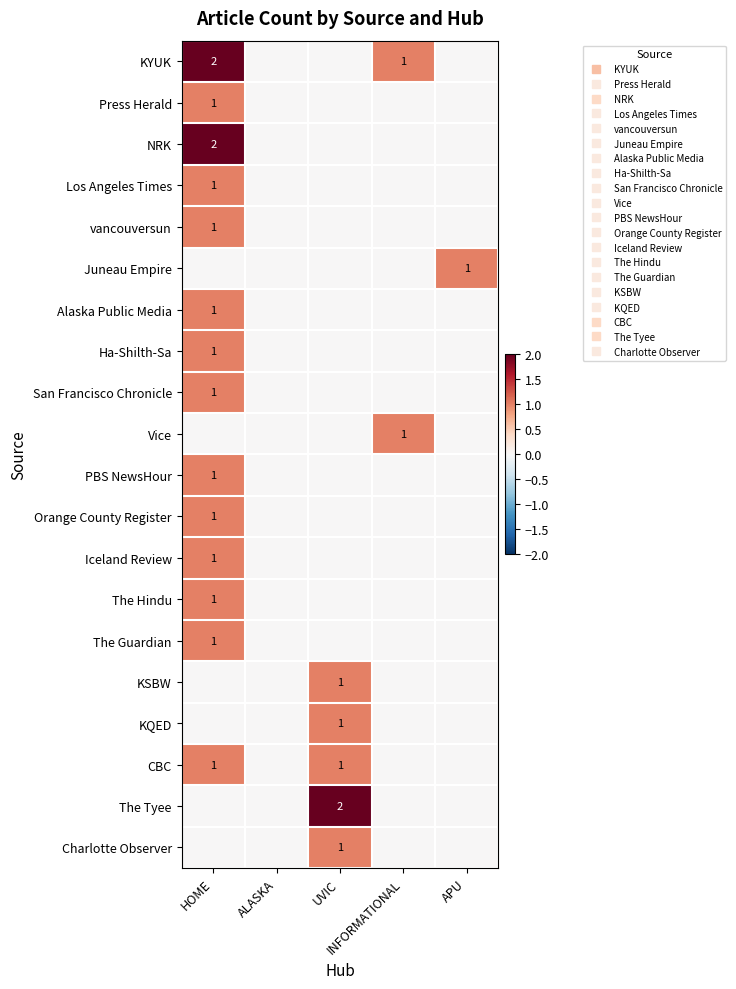

At which category is the sum across all series the highest?

HOME